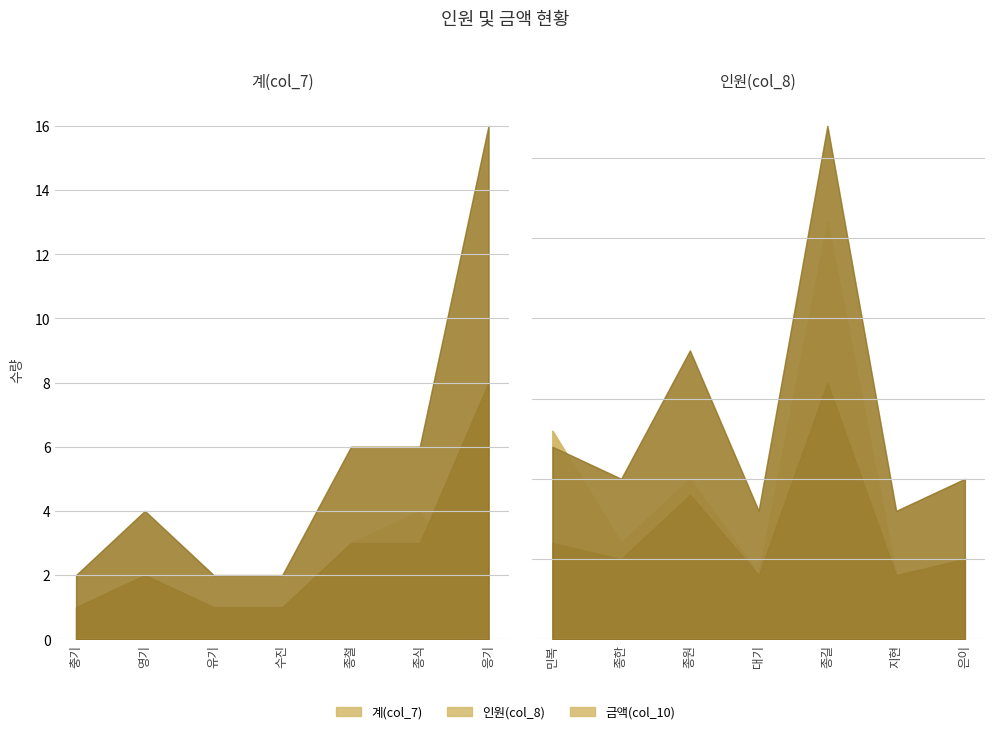

Does the chart have visible grid lines?

Yes